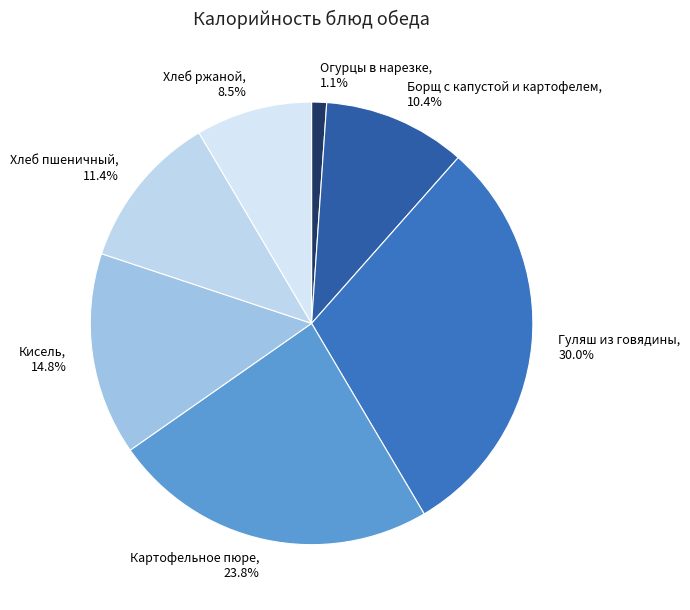

True or false: Кисель accounts for 4% of the total.

False